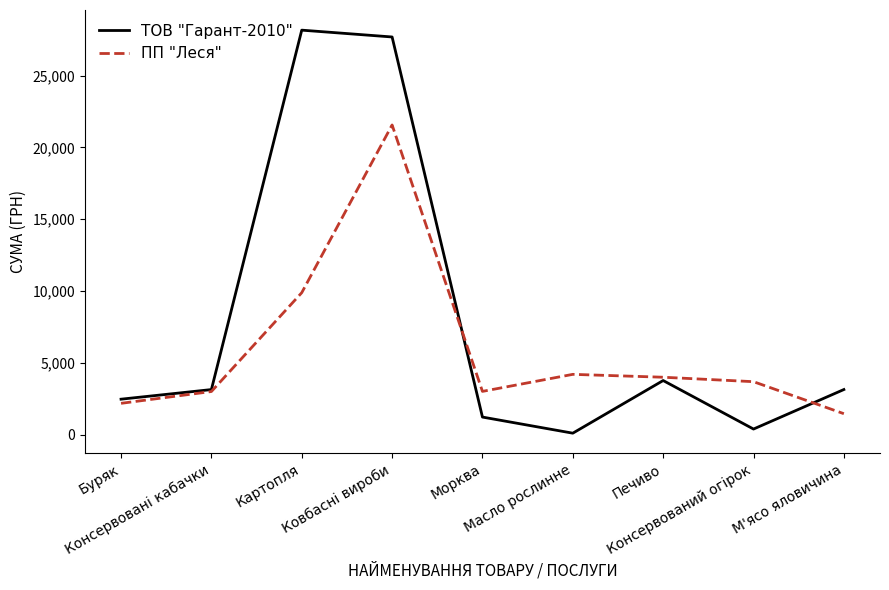

At which label does ТОВ "Гарант-2010" reach its peak?

Картопля